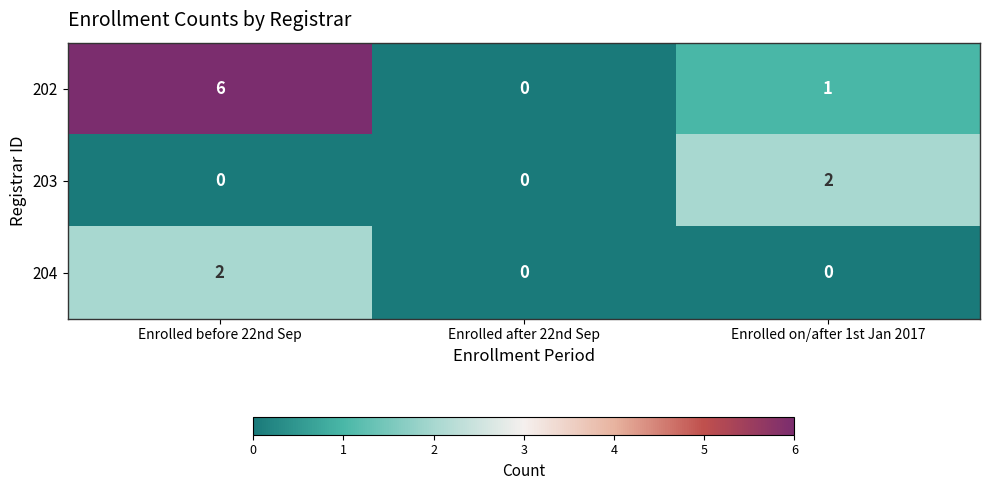

The 204 series shows 2 at Enrolled before 22nd Sep. True or false?

True